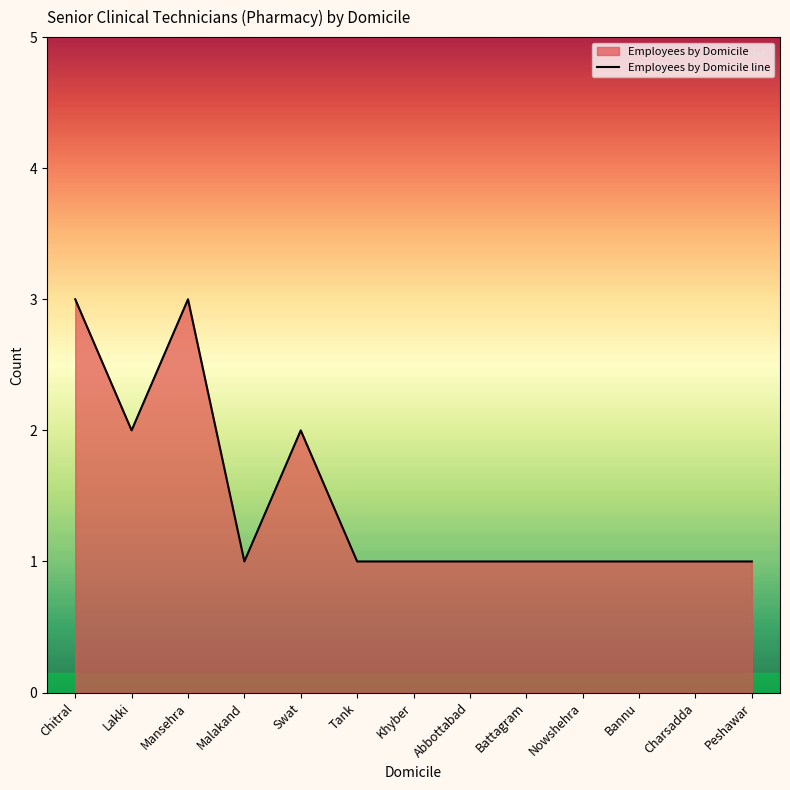

How many lines are shown in the chart?

1